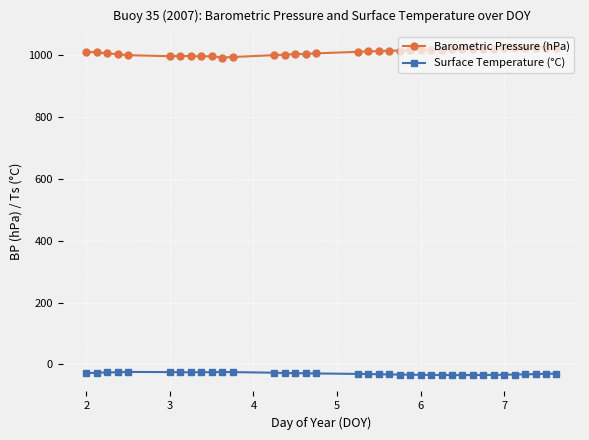

What is the average value of the Surface Temperature (°C) series?

-30.0